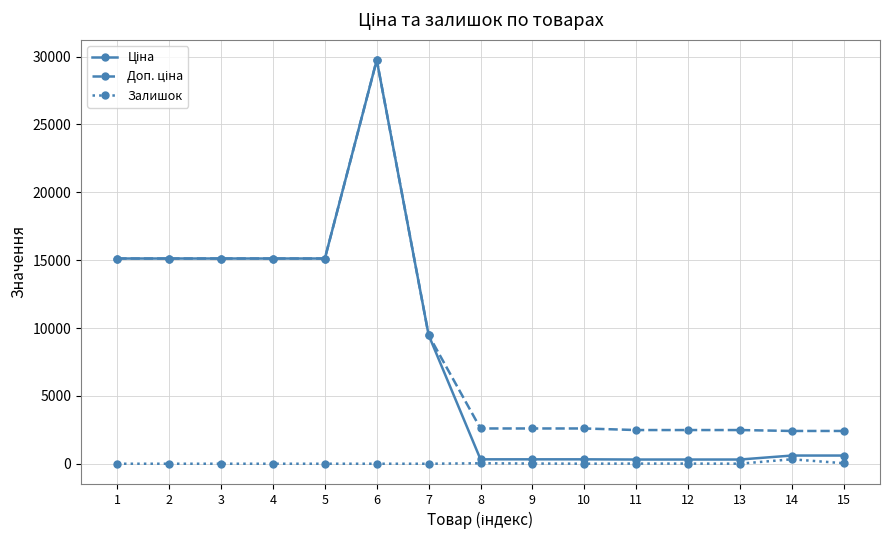

What is the spread (max minus min) of values at 5?

15120.0